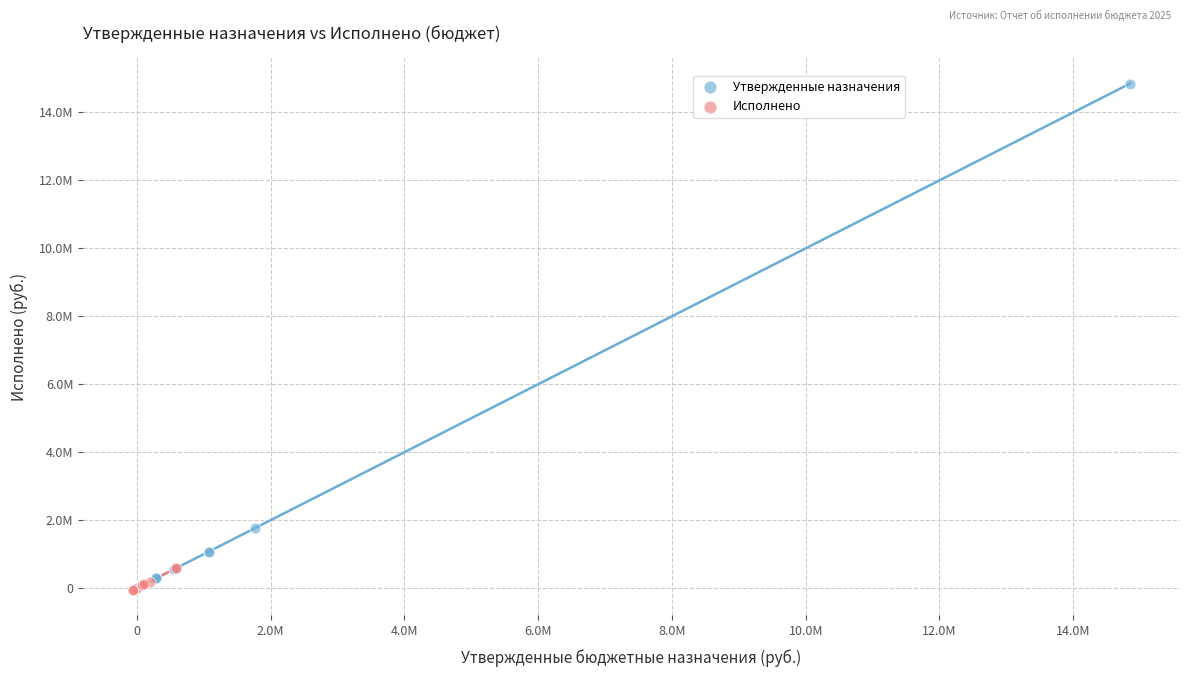

Which series reaches the maximum Y coordinate?

Утвержденные назначения